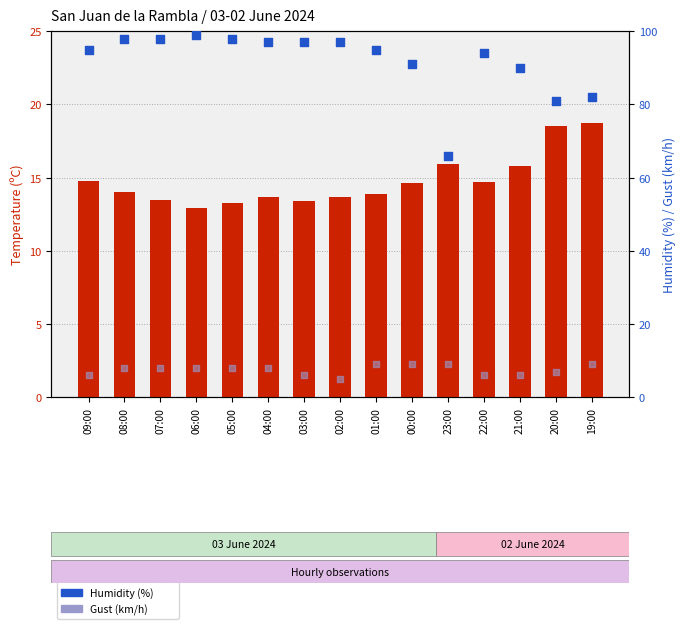

Is the value of Humidity (%) at 21:00 greater than the value of Temperature (C) at 00:00?

Yes